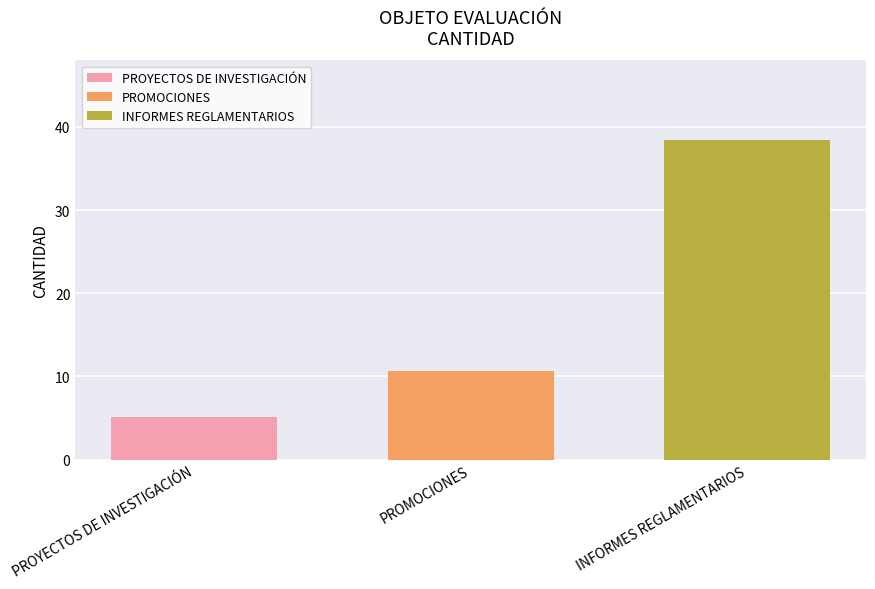

The value of PROYECTOS DE INVESTIGACIÓN at PROMOCIONES is 5.2. True or false?

True